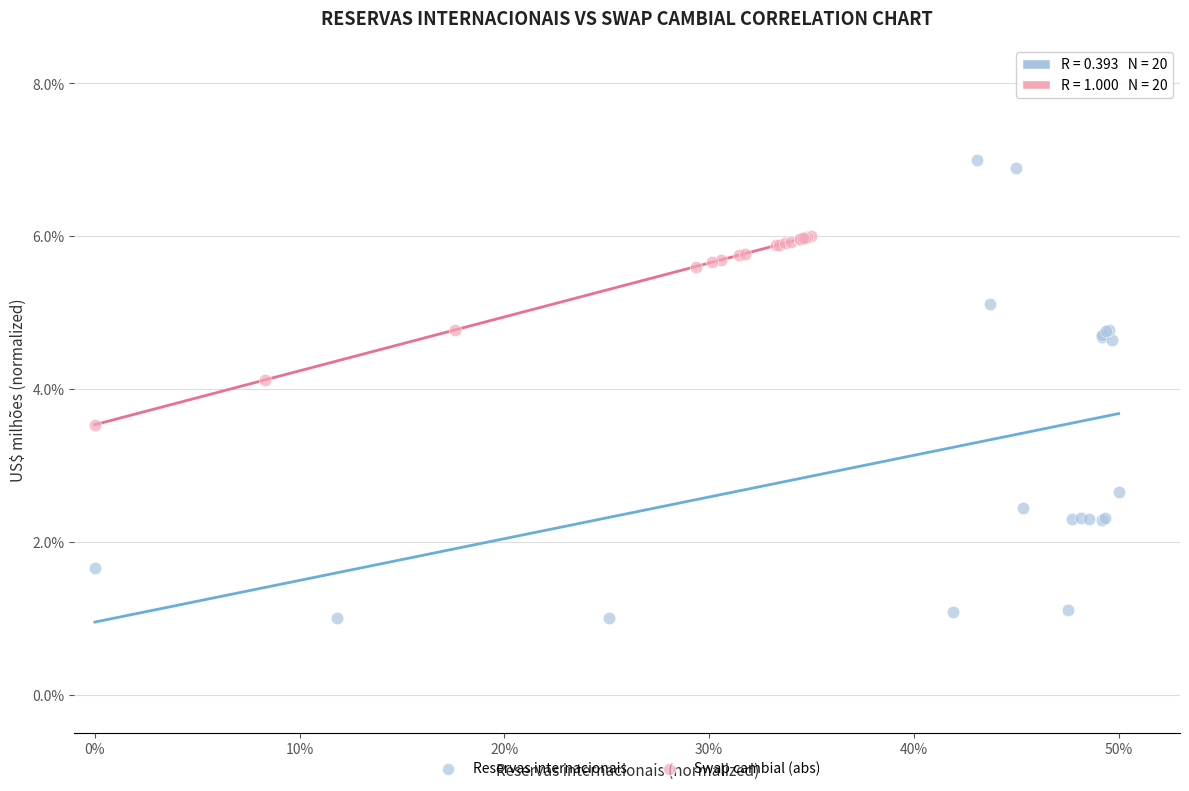

Which series has the largest Y range (max minus min)?

Reservas internacionais